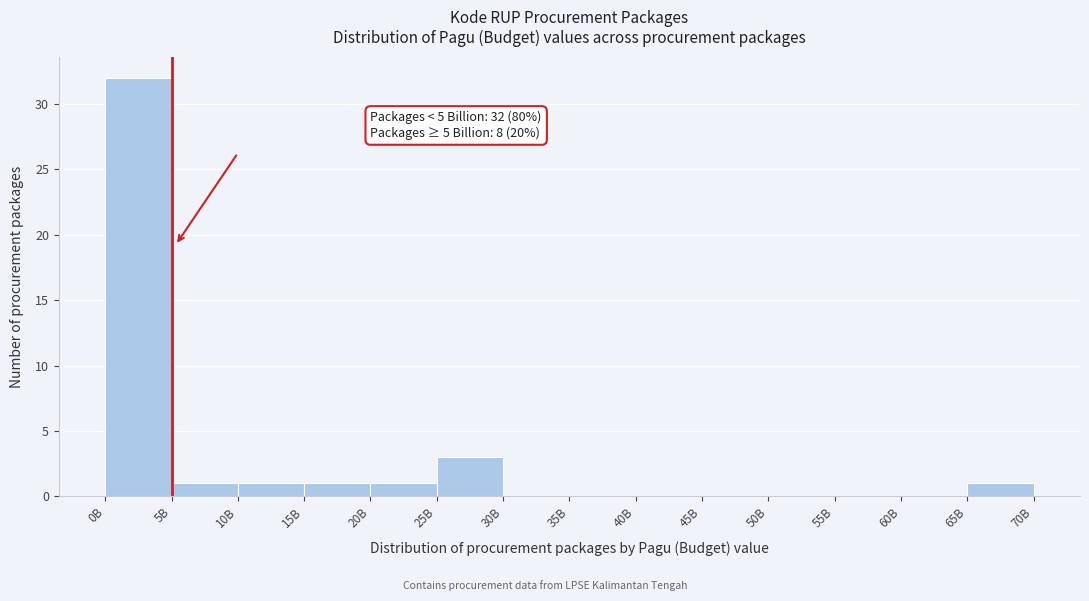

Reading left to right, transcribe all the data shown in this chart.

0B=32	5B=1	10B=1	15B=1	20B=1	25B=3	30B=0	35B=0	40B=0	45B=0	50B=0	55B=0	60B=0	65B=1